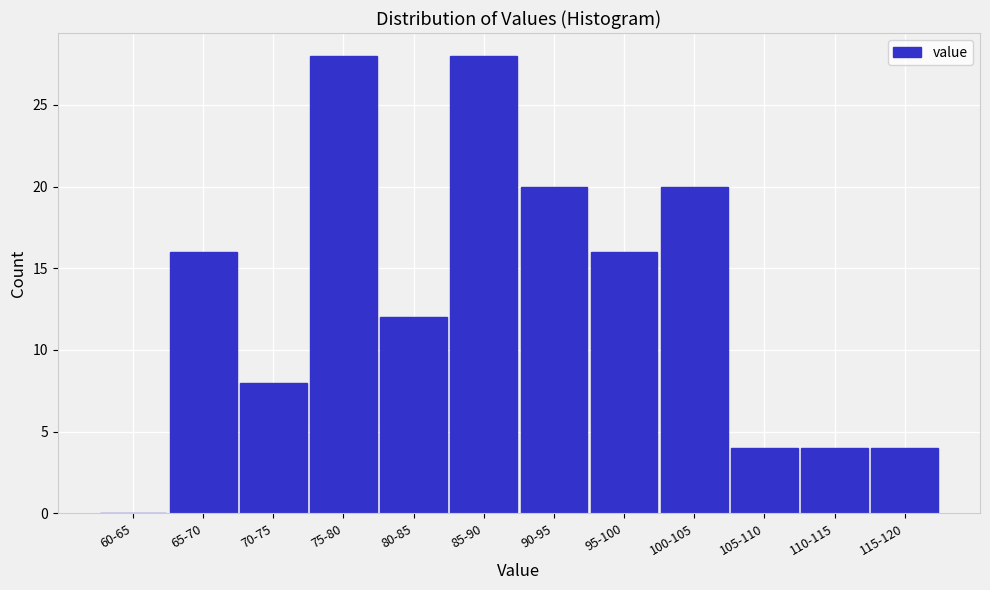

Reading left to right, extract all data points from this chart.

60-65=0	65-70=16	70-75=8	75-80=28	80-85=12	85-90=28	90-95=20	95-100=16	100-105=20	105-110=4	110-115=4	115-120=4